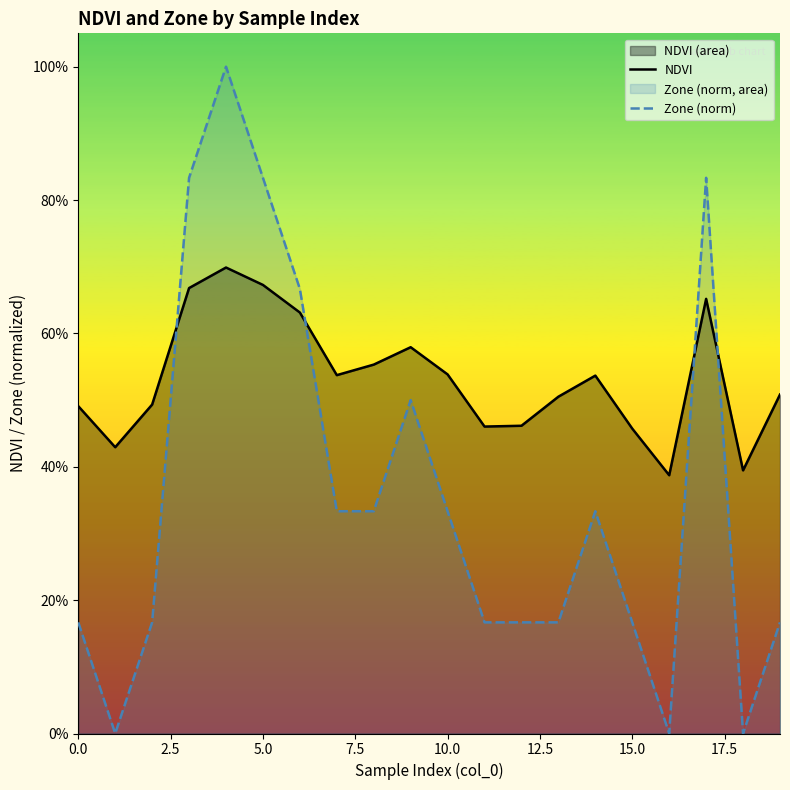

What value does the NDVI series have at 0.0?

0.5